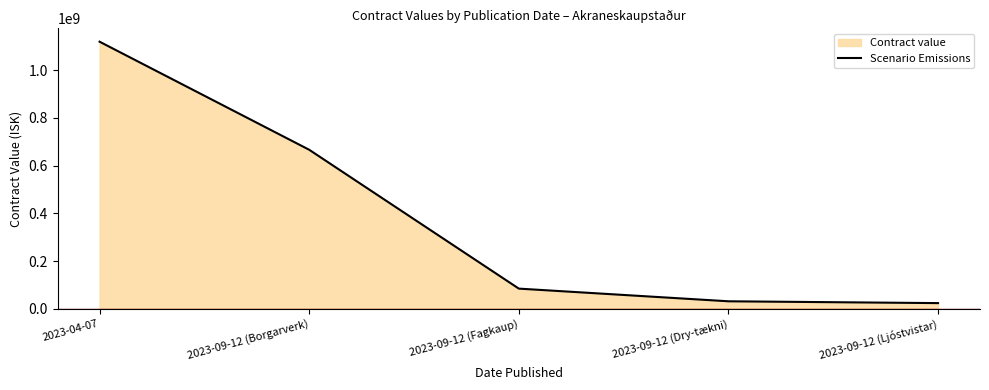

What is the sum of all values?

1925621293